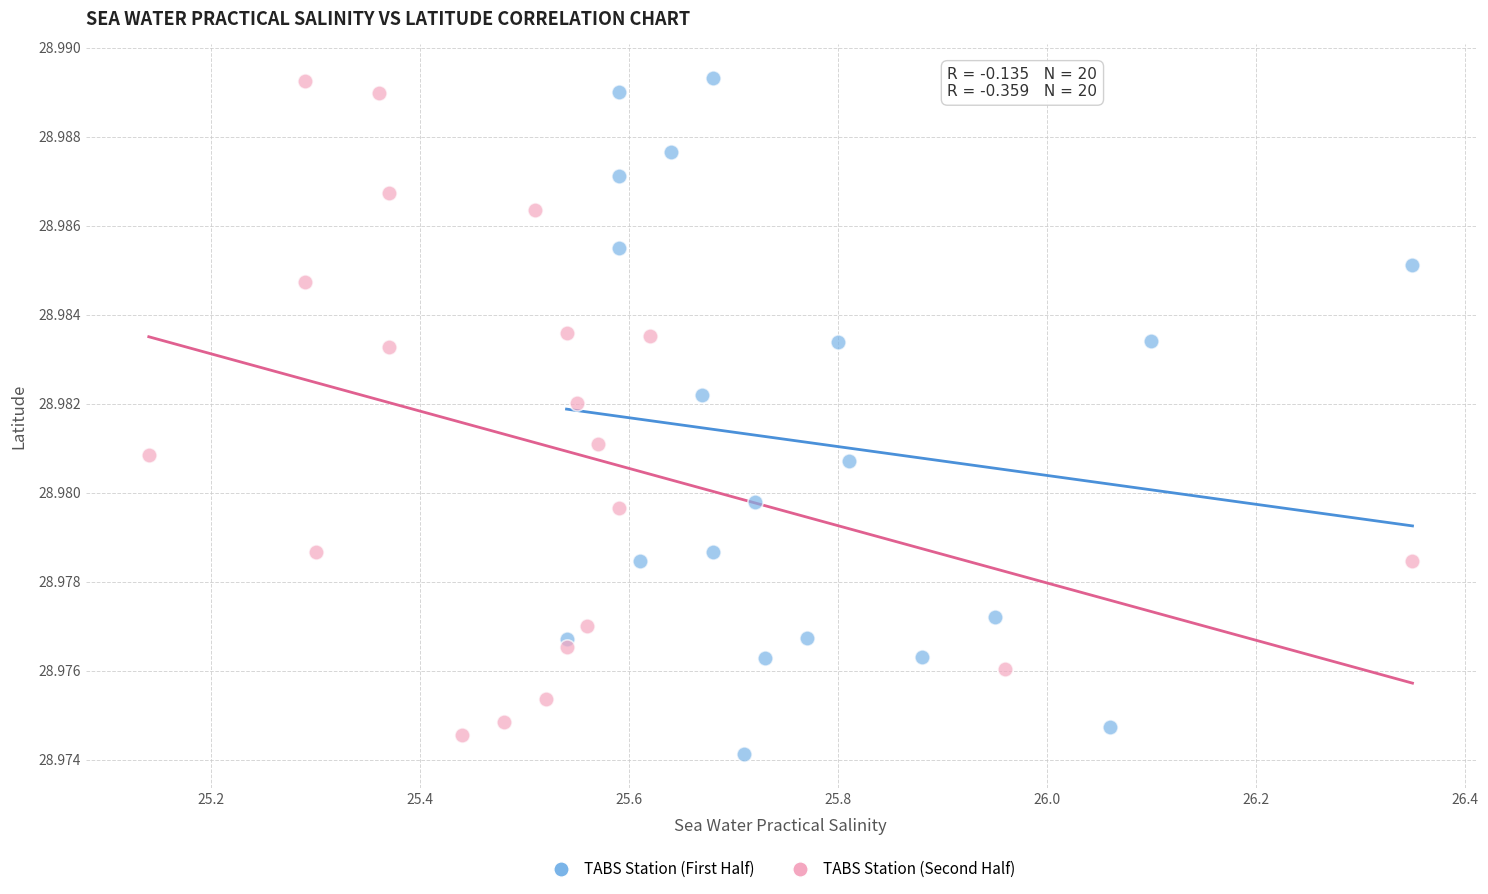

What are all the series names shown in the legend?

TABS Station (First Half), TABS Station (Second Half)